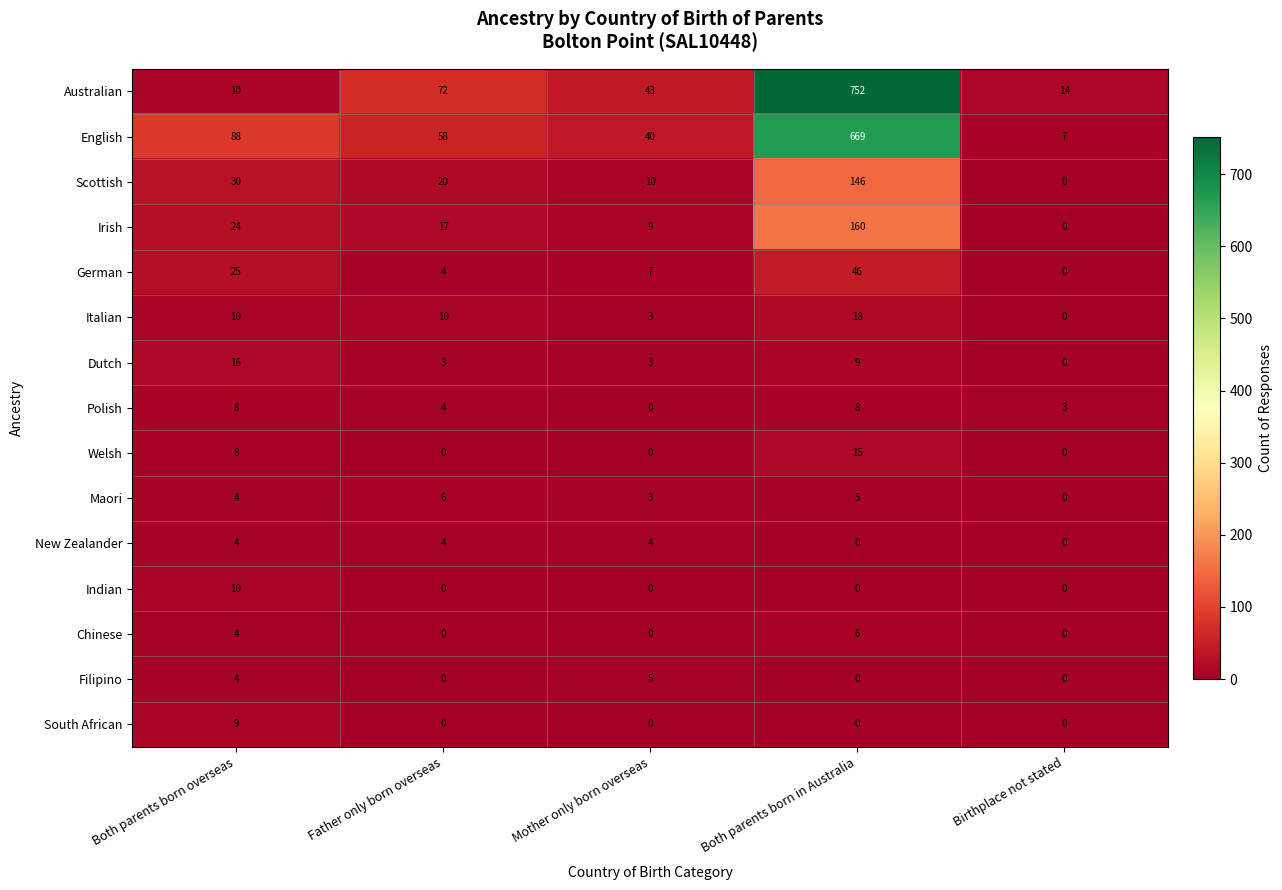

What is the difference between the maximum and second lowest values in the Scottish series?

136